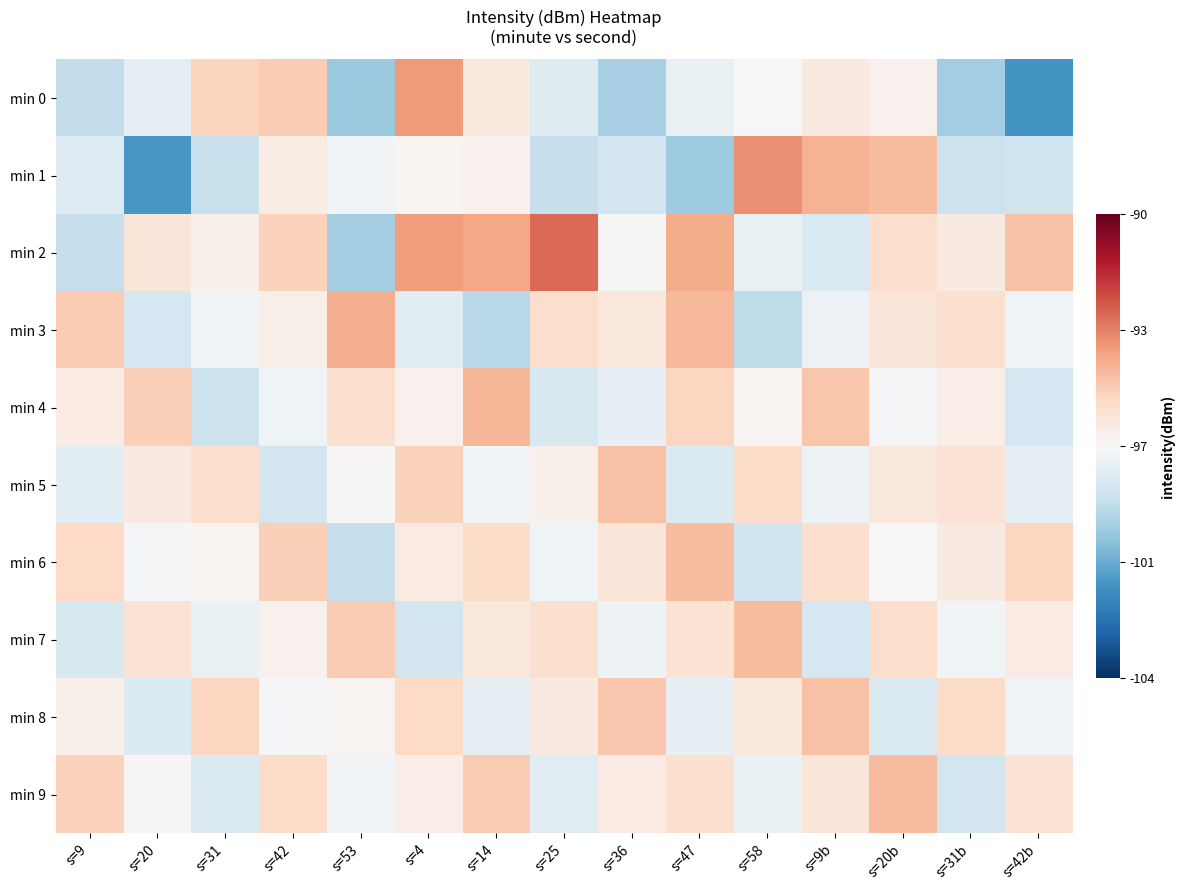

Which series has the largest range (max minus min)?

min 1